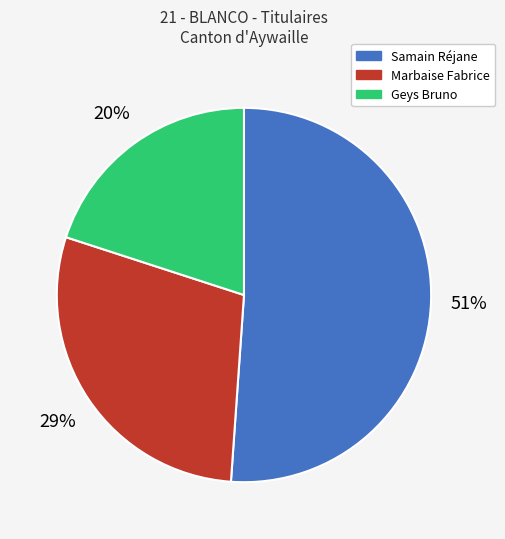

Combined, do Geys Bruno and Marbaise Fabrice account for over 50%?

No